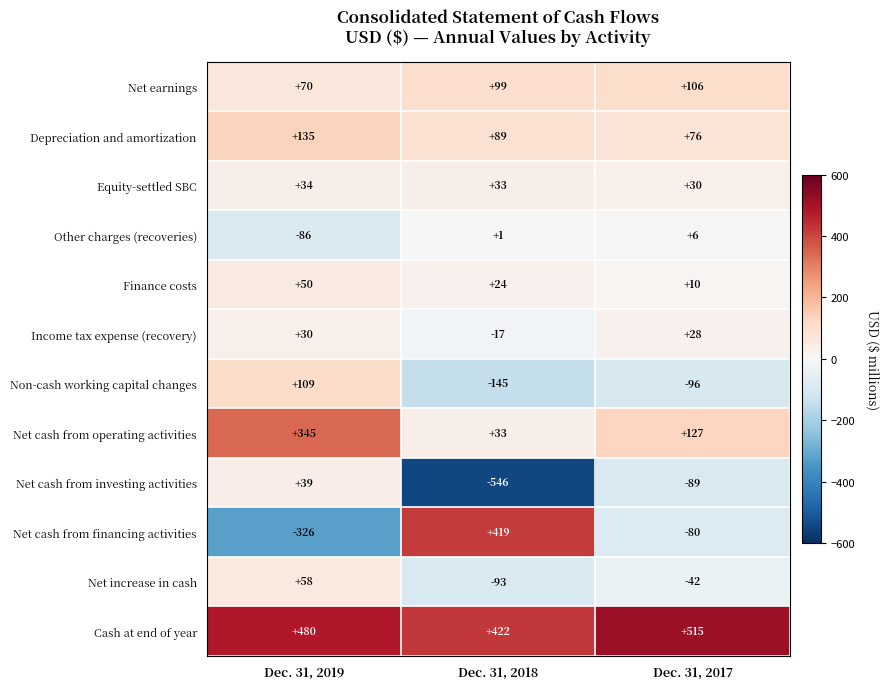

Rank the series by their maximum value, from lowest to highest.

Other charges (recoveries), Income tax expense (recovery), Equity-settled SBC, Net cash from investing activities, Finance costs, Net increase in cash, Net earnings, Non-cash working capital changes, Depreciation and amortization, Net cash from operating activities, Net cash from financing activities, Cash at end of year